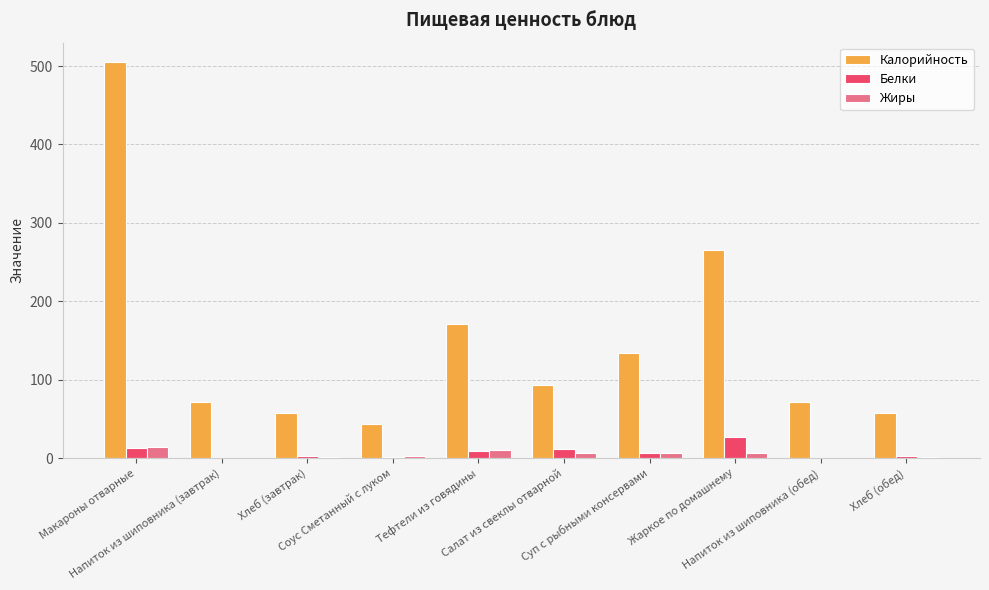

What is the total value across all series at Хлеб (обед)?

61.0